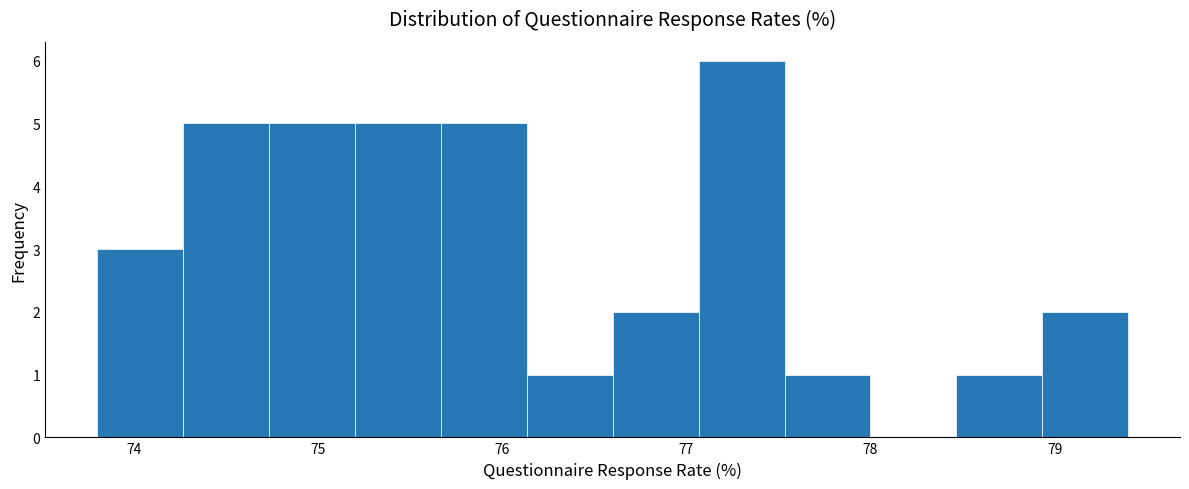

Reading left to right, list every bar in this chart as the range it spans on the x-axis followed by its height. Neither the bar edges nor the heights are printed on the chart, so give them approximately, as read against the axes.

73.8 to 74.3: 3
74.3 to 74.7: 5
74.7 to 75.2: 5
75.2 to 75.7: 5
75.7 to 76.1: 5
76.1 to 76.6: 1
76.6 to 77.1: 2
77.1 to 77.5: 6
77.5 to 78.0: 1
78.0 to 78.5: 0
78.5 to 78.9: 1
78.9 to 79.4: 2